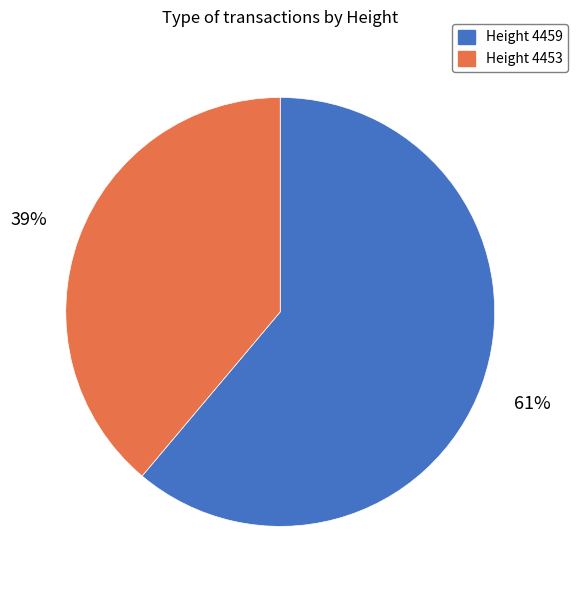

Is it true that Height 4453 is 39% of the pie?

True